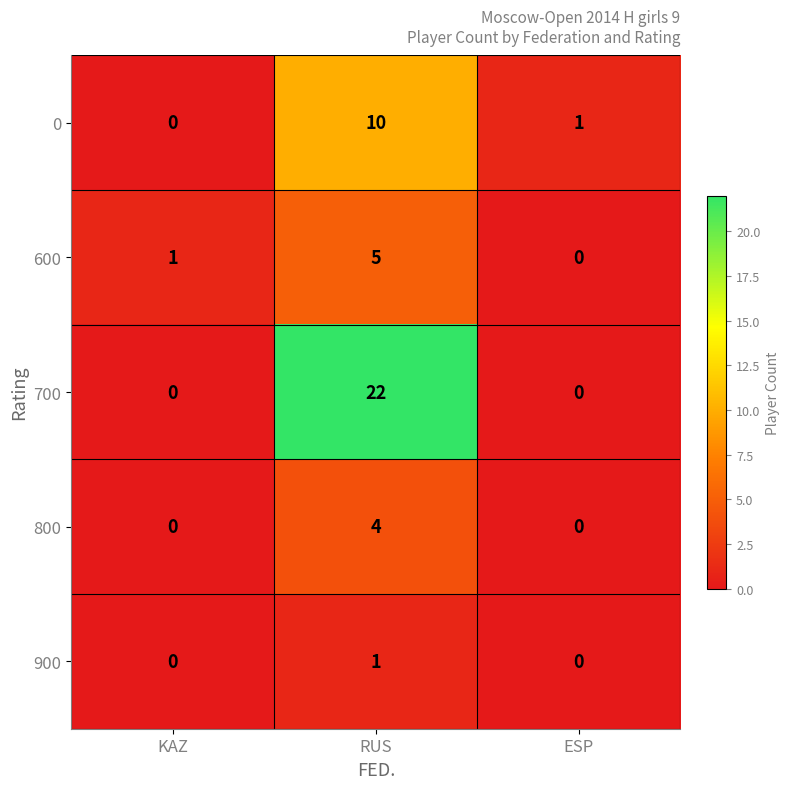

At which label is 0 closest to 5?

ESP